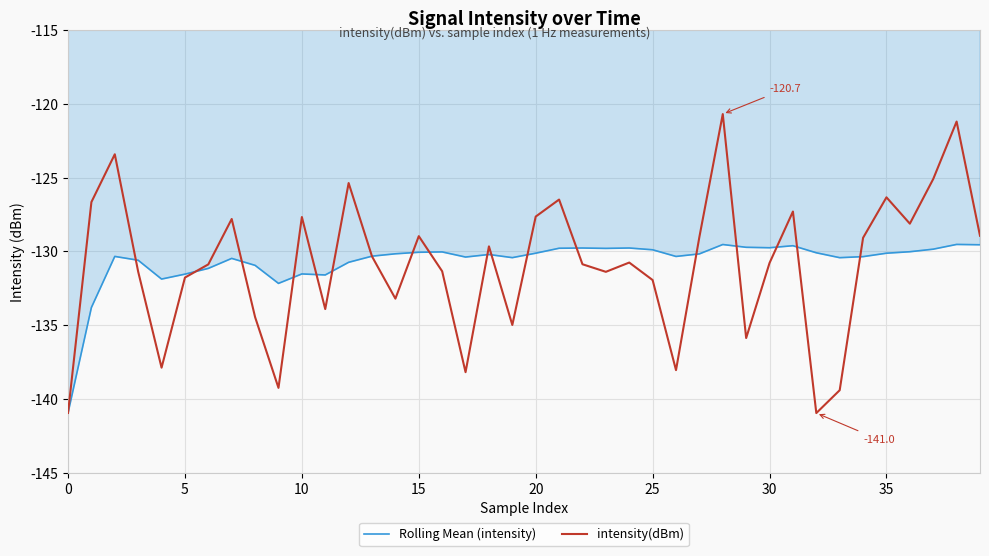

Which series has the largest range (max minus min)?

intensity(dBm)